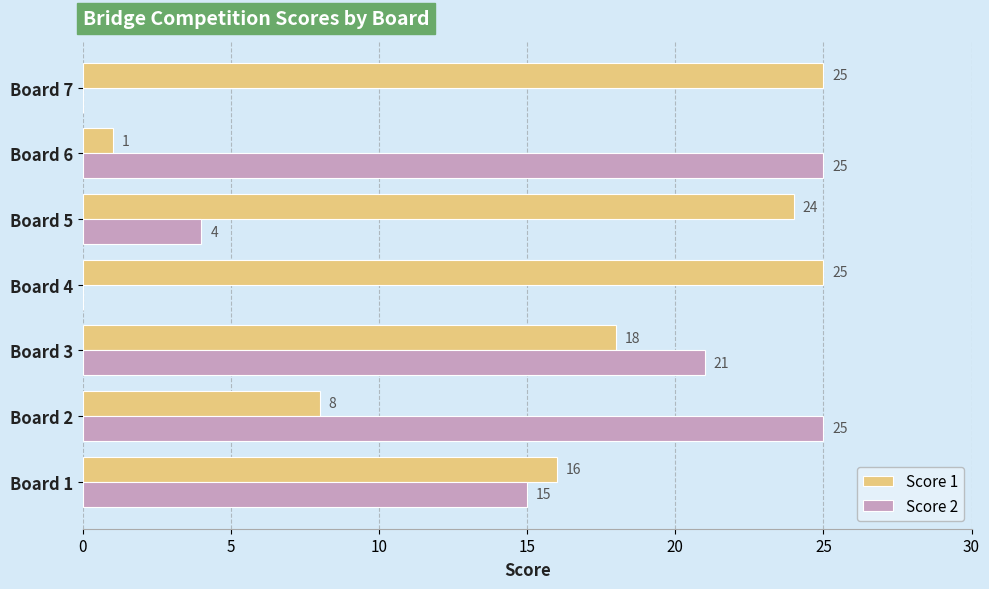

The value of Score 1 at Board 6 is 0. True or false?

False